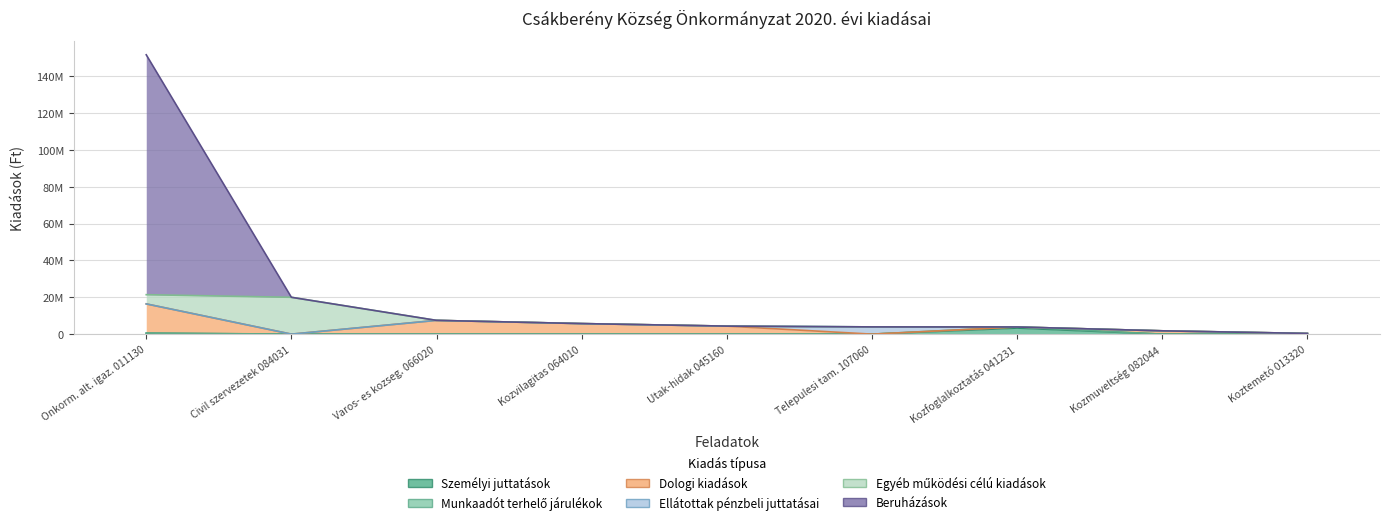

True or false: Beruházások and Munkaadót terhelő járulékok intersect in this chart.

False